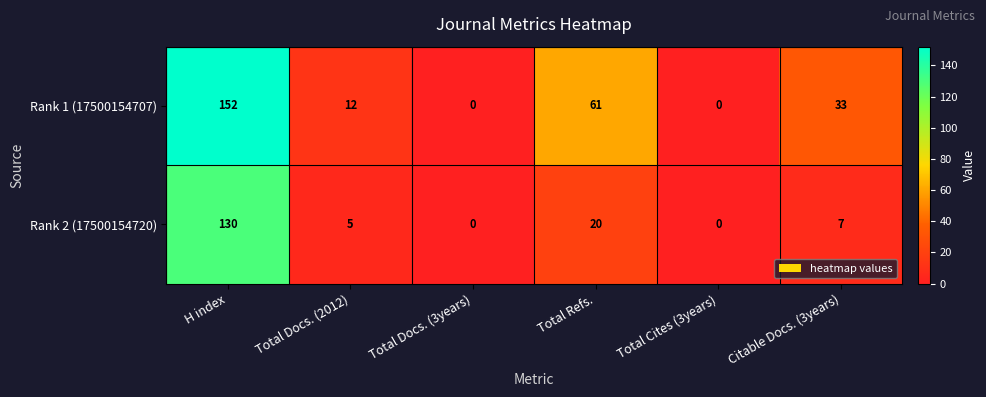

At which label does Rank 2 (17500154720) first exceed 7?

H index